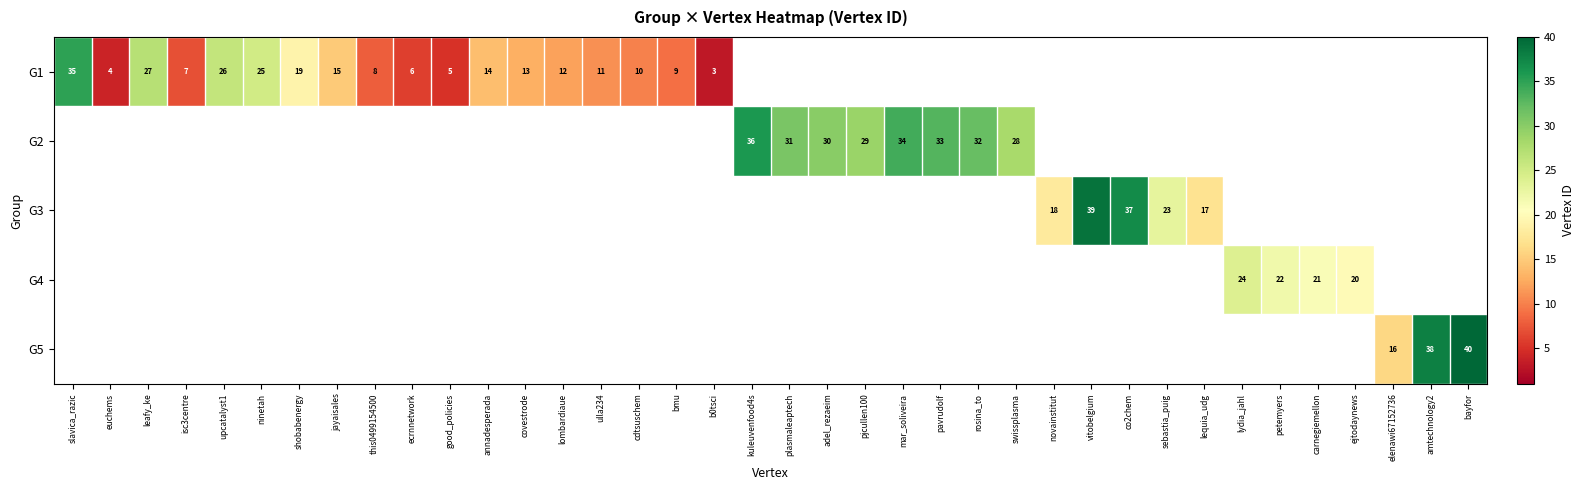

Is it true that G5 equals 55 at amtechnology2?

False